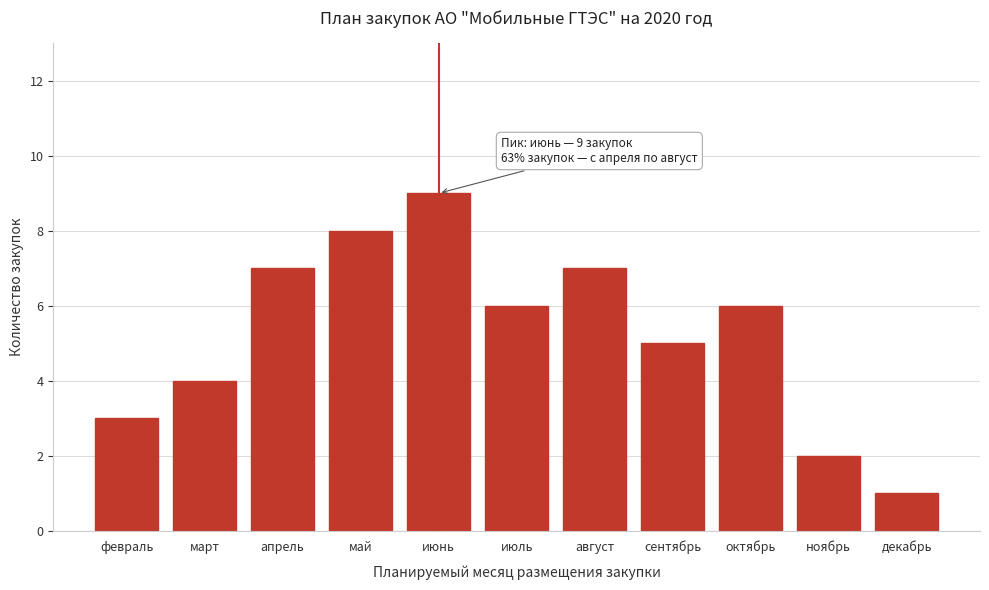

Reading left to right, list all the values displayed in this chart.

февраль=3	март=4	апрель=7	май=8	июнь=9	июль=6	август=7	сентябрь=5	октябрь=6	ноябрь=2	декабрь=1